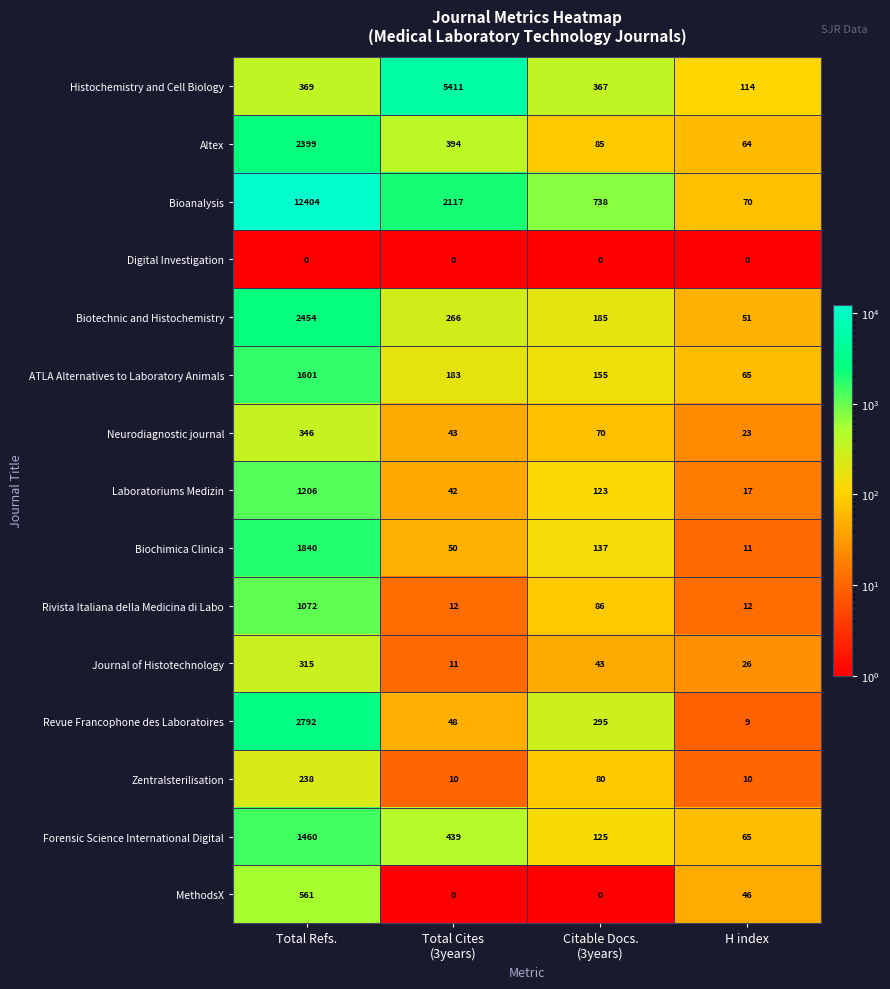

The Altex series shows 114 at H index. True or false?

False